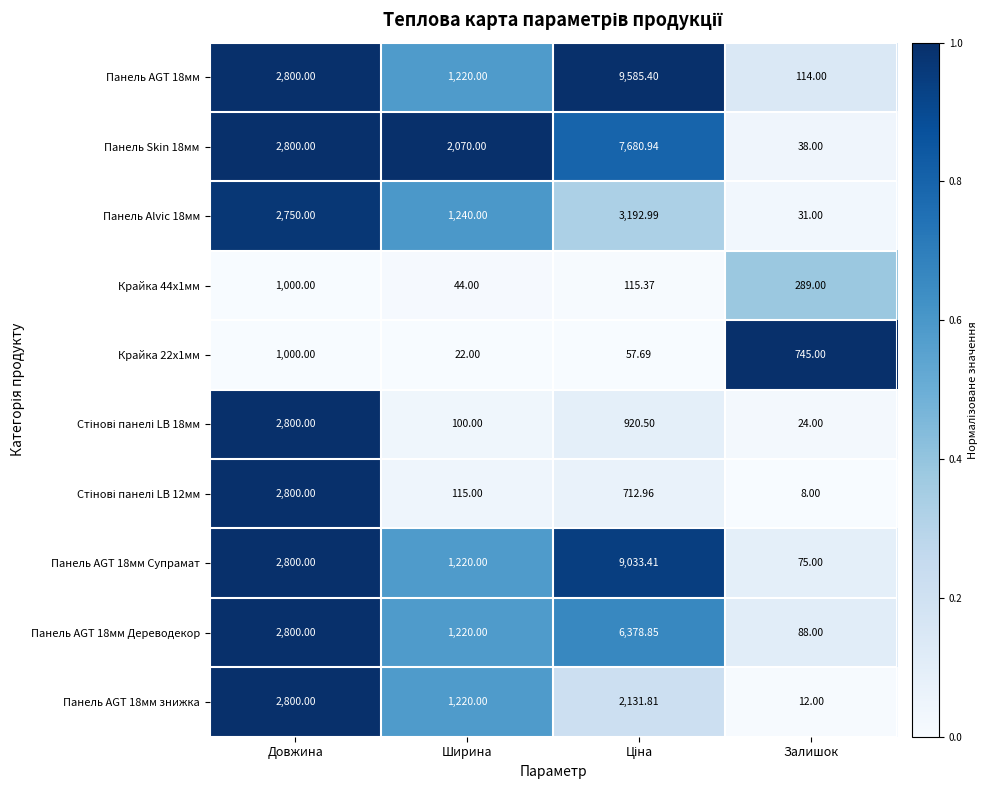

Which category has the lowest value across all series?

Залишок